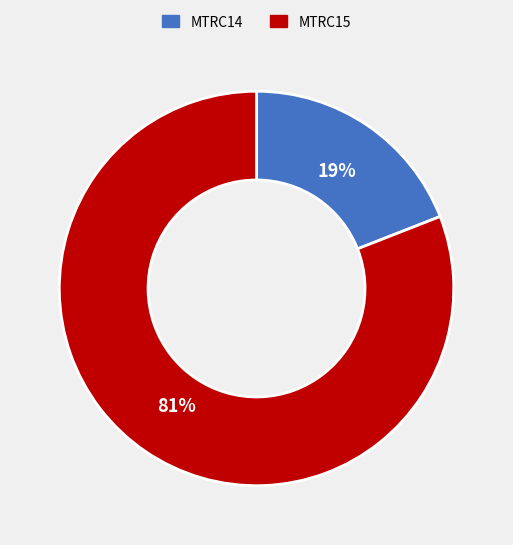

Which has a higher value, MTRC15 or MTRC14?

MTRC15